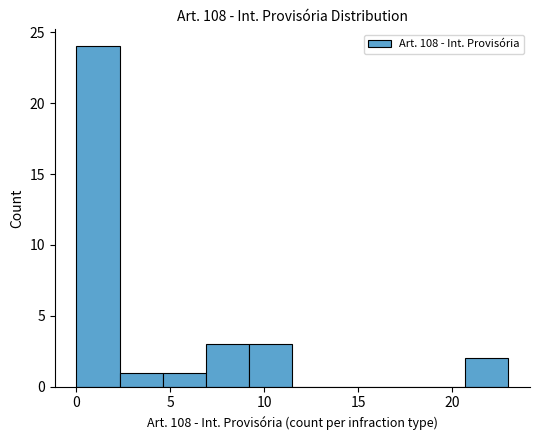

Reading left to right, transcribe this chart: for each bar, give the range it covers on the x-axis and its height. Neither the bar edges nor the heights are printed on the chart, so give them approximately, as read against the axes.

0.0 to 2.3: 24
2.3 to 4.6: 1
4.6 to 6.9: 1
6.9 to 9.2: 3
9.2 to 11.5: 3
11.5 to 13.8: 0
13.8 to 16.1: 0
16.1 to 18.4: 0
18.4 to 20.7: 0
20.7 to 23.0: 2